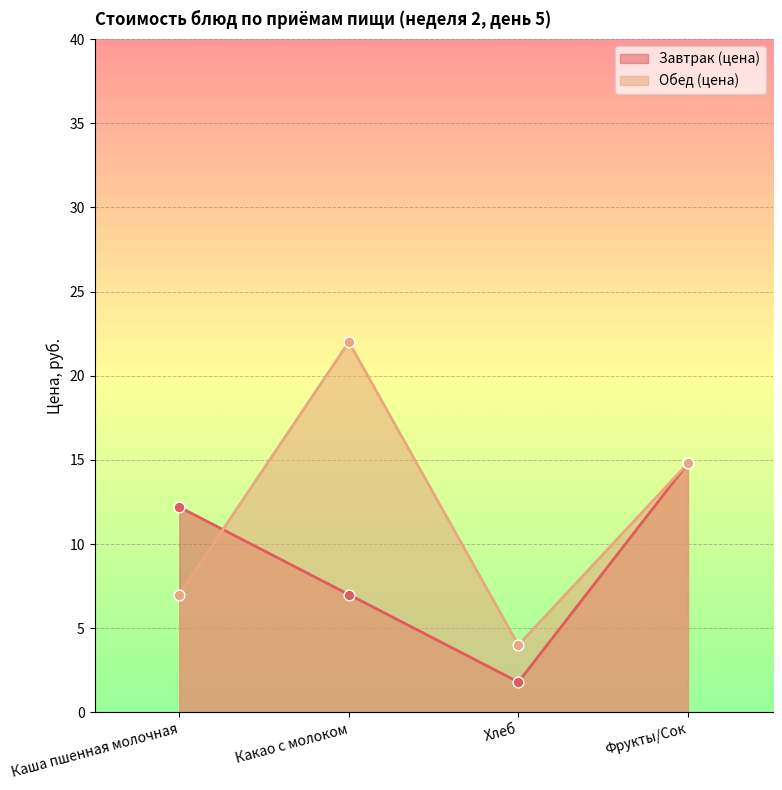

Which series has the widest spread of Y values?

Обед (цена)